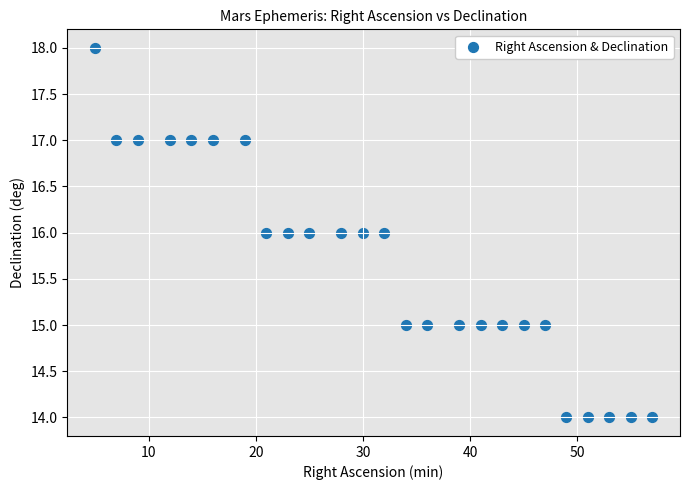

What is the range of Y values (max minus min)?

4